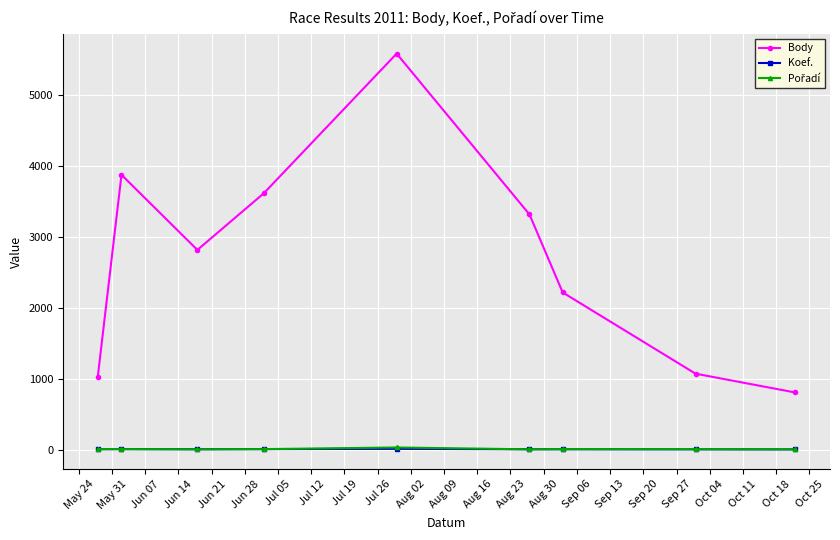

True or false: Body has more than 1 interior local peaks.

True